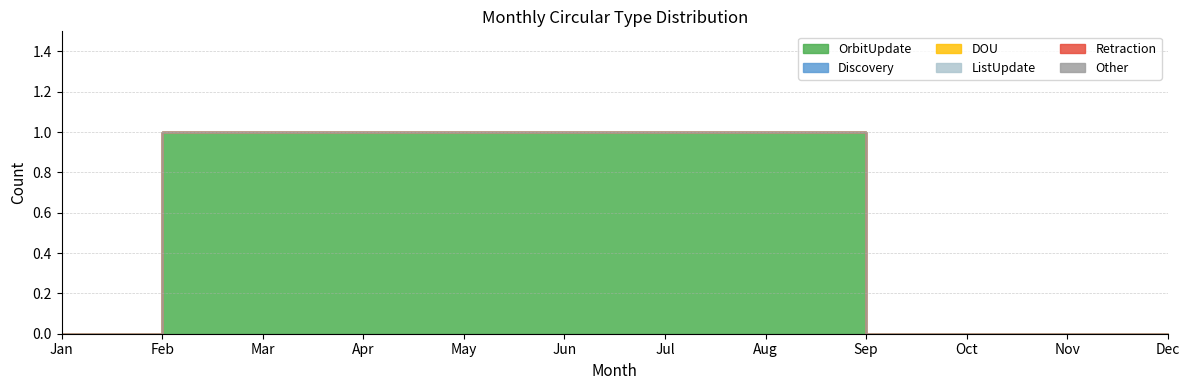

How many data points does each series have?

12